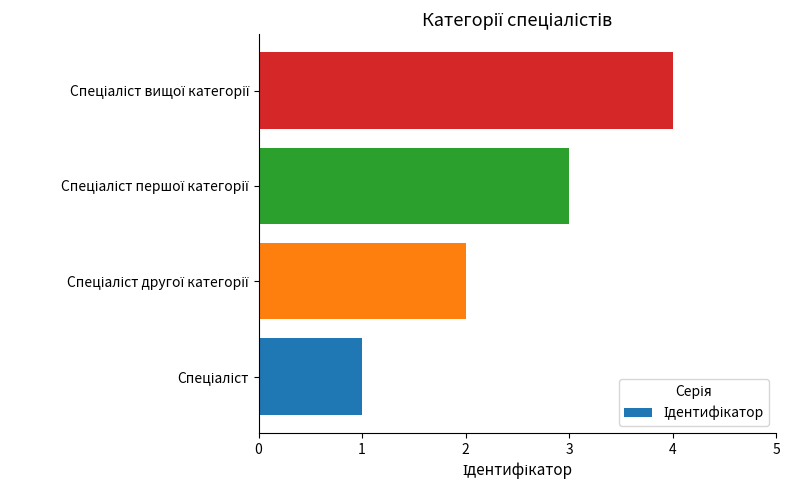

What is the difference between the maximum and minimum values?

3